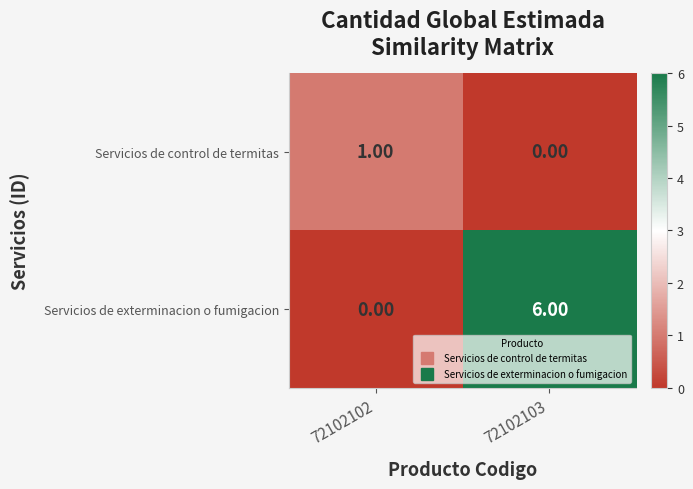

Which series has the widest spread of values?

Servicios de exterminacion o fumigacion